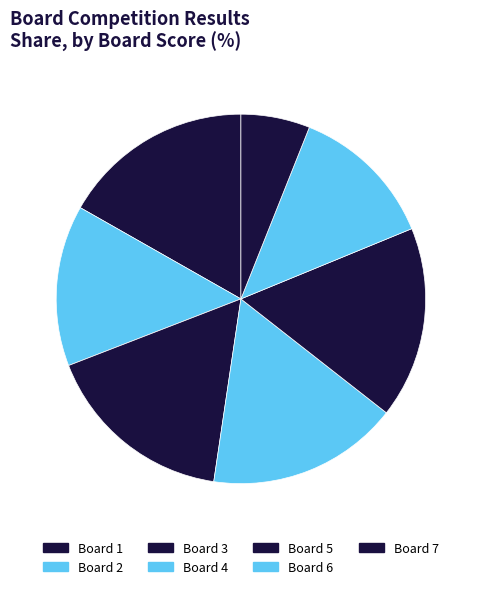

Rank the categories by value from highest to lowest.

Board 1, Board 3, Board 4, Board 5, Board 2, Board 6, Board 7